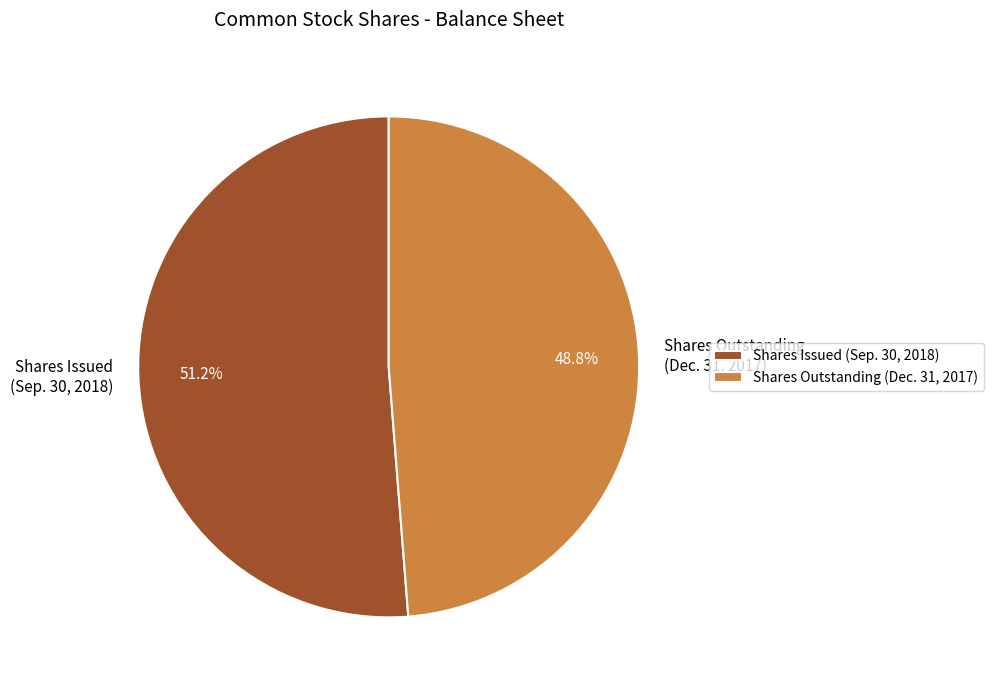

Count the number of slices in the pie.

2